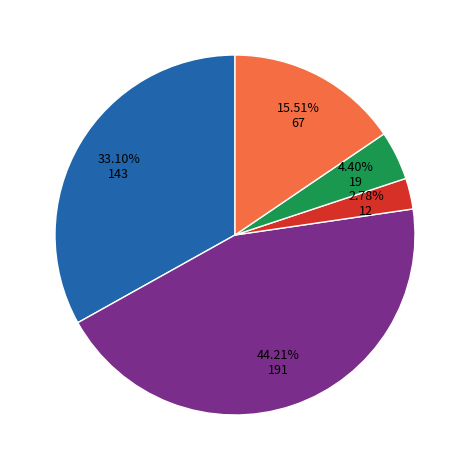

To the nearest percent, what is the average slice percentage?

20%